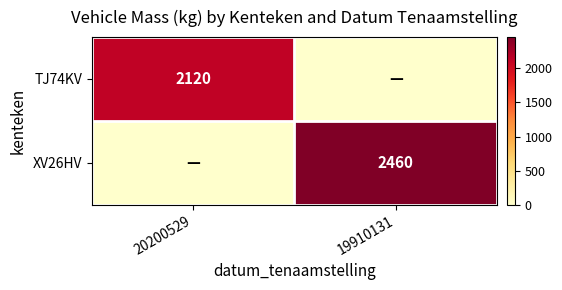

True or false: TJ74KV has a value of 2120 at 20200529.

True